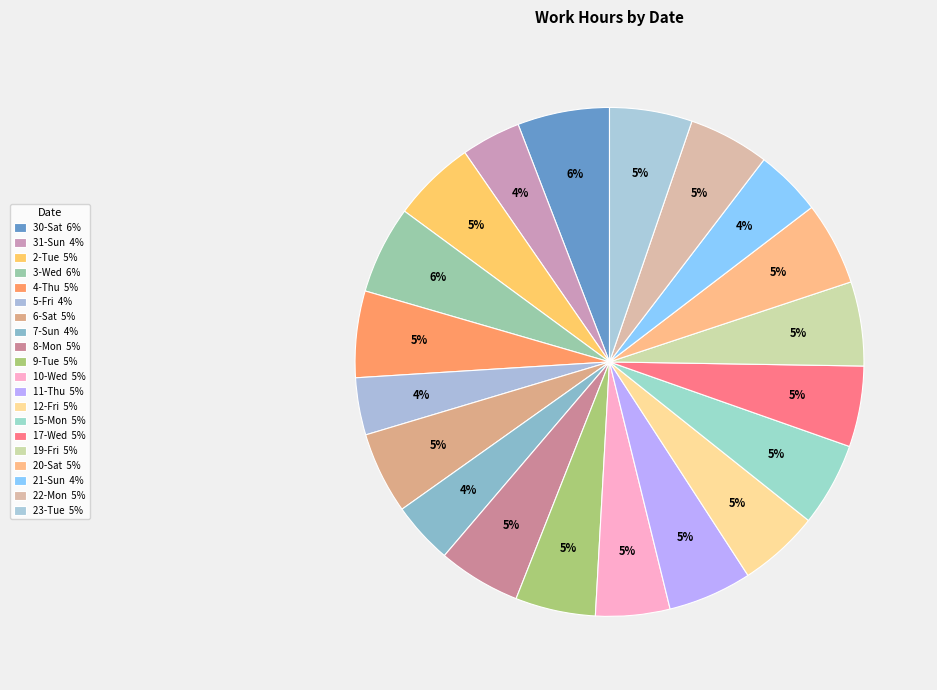

Does 15-Mon represent more than half of the total?

No